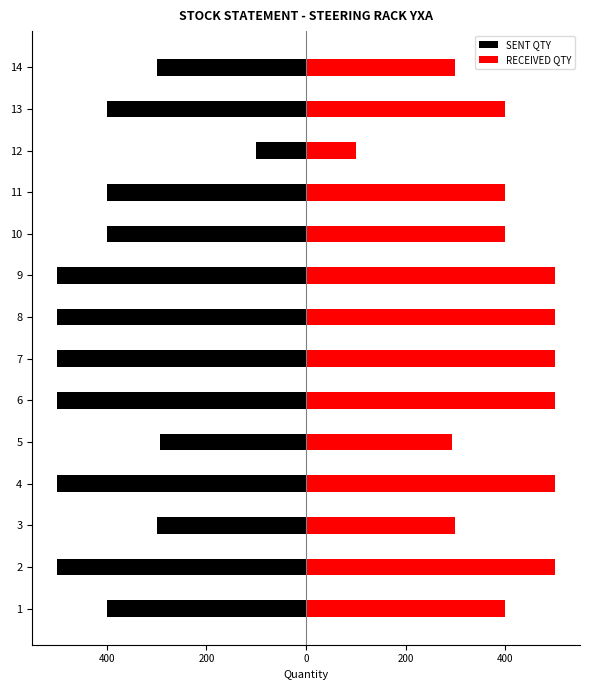

Rank the series by their maximum value, from lowest to highest.

SENT QTY, RECEIVED QTY